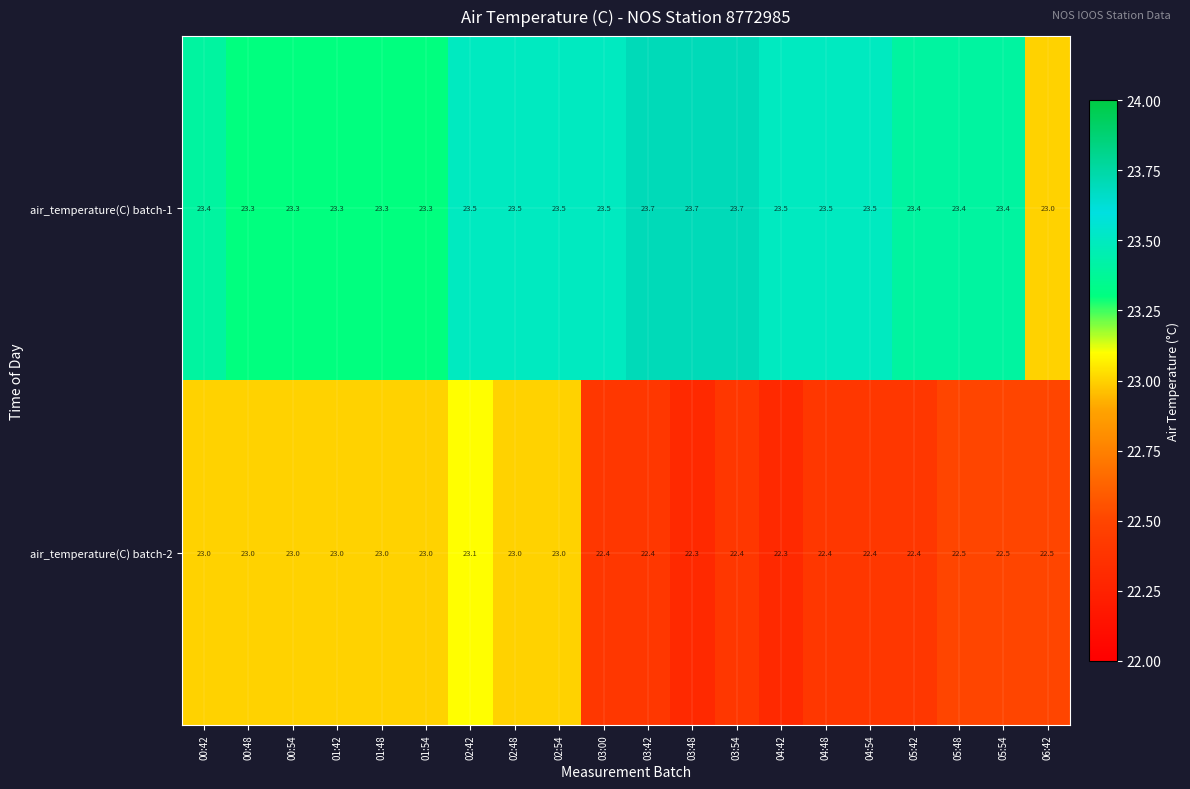

Rank the series by their average value, from highest to lowest.

air_temperature(C) batch-1, air_temperature(C) batch-2